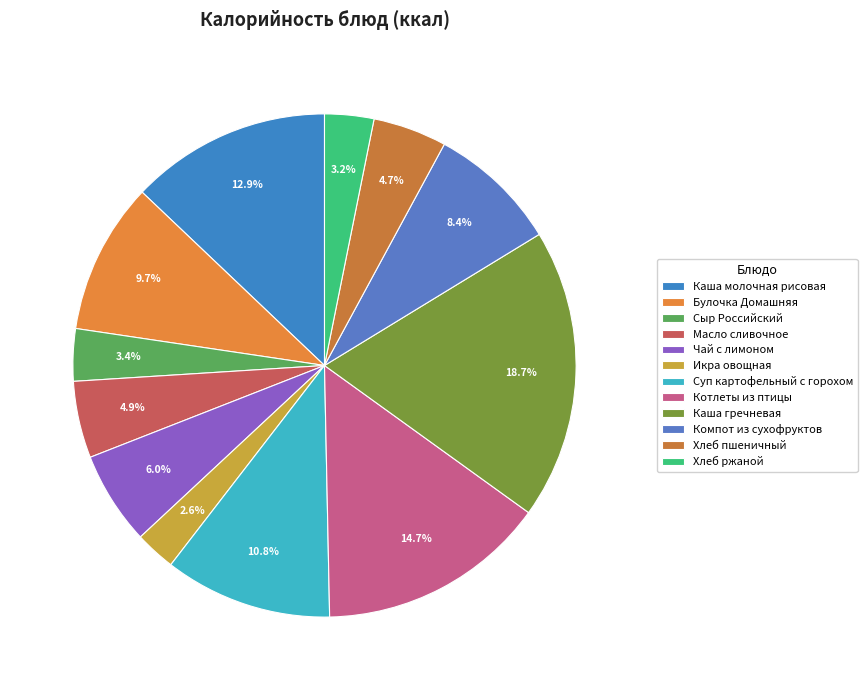

Which slice is the smallest?

Икра овощная